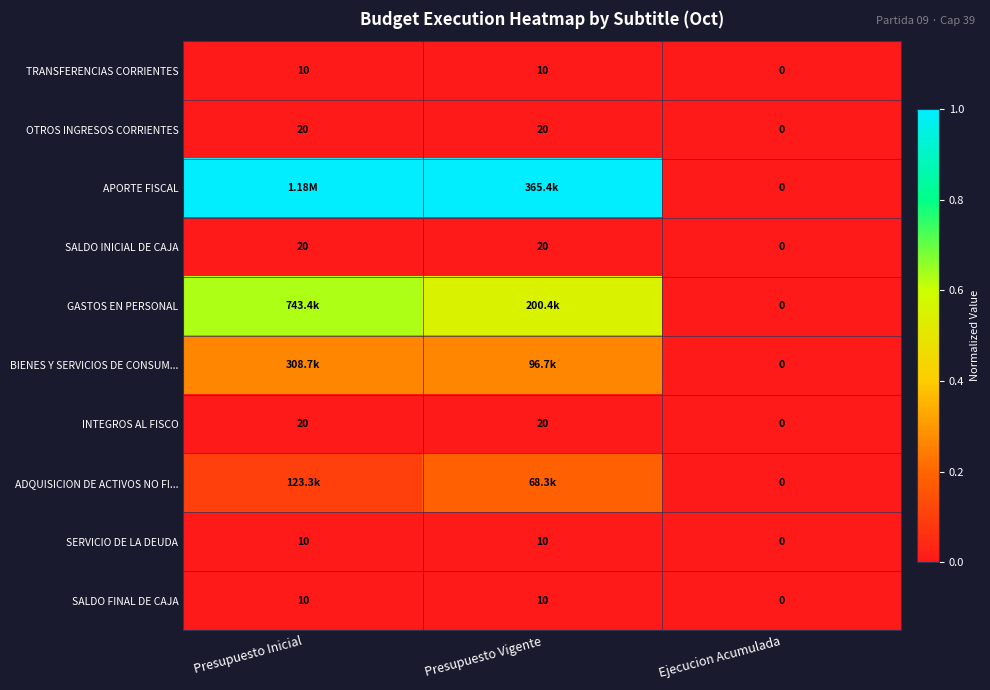

Is it true that INTEGROS AL FISCO equals 0.0 at Presupuesto Inicial?

False